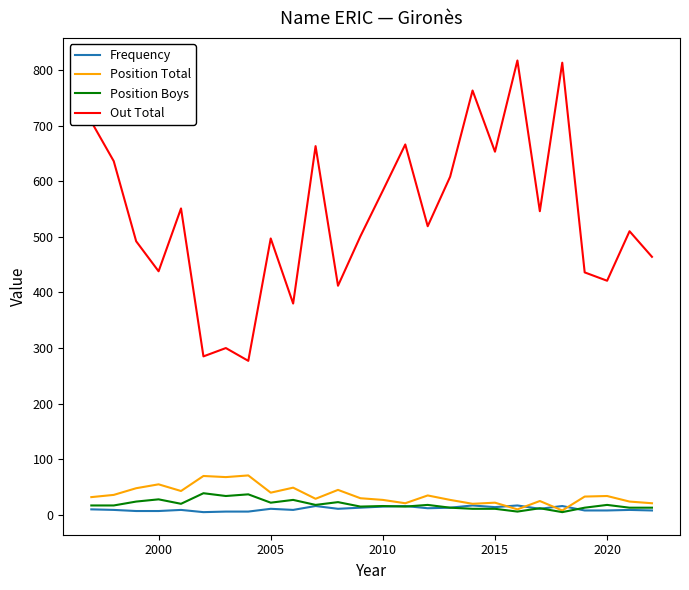

Which series has the largest total across all categories?

Out Total